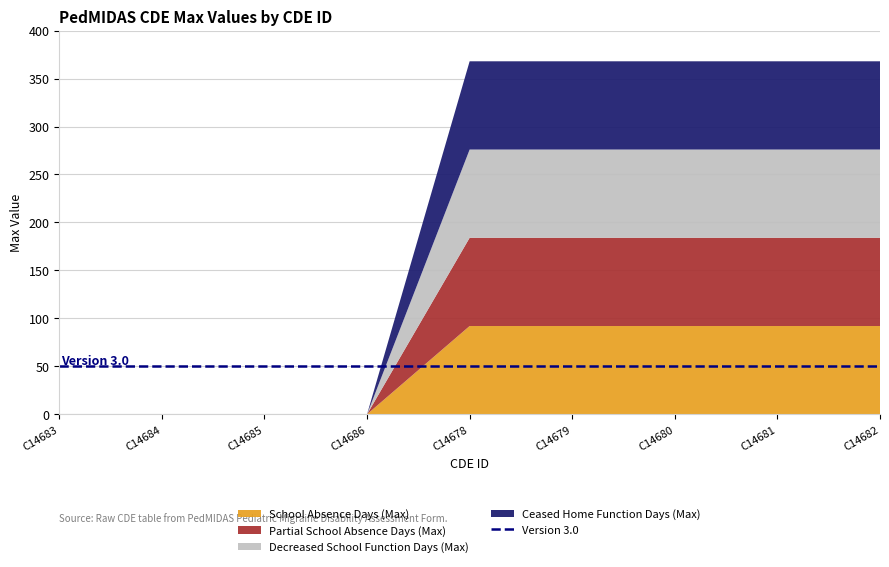

Reading right to left, list all the values displayed in this chart.

School Absence Days (Max): C14682=92	C14681=92	C14680=92	C14679=92	C14678=92	C14686=0	C14685=0	C14684=0	C14683=0
Partial School Absence Days (Max): C14682=92	C14681=92	C14680=92	C14679=92	C14678=92	C14686=0	C14685=0	C14684=0	C14683=0
Decreased School Function Days (Max): C14682=92	C14681=92	C14680=92	C14679=92	C14678=92	C14686=0	C14685=0	C14684=0	C14683=0
Ceased Home Function Days (Max): C14682=92	C14681=92	C14680=92	C14679=92	C14678=92	C14686=0	C14685=0	C14684=0	C14683=0